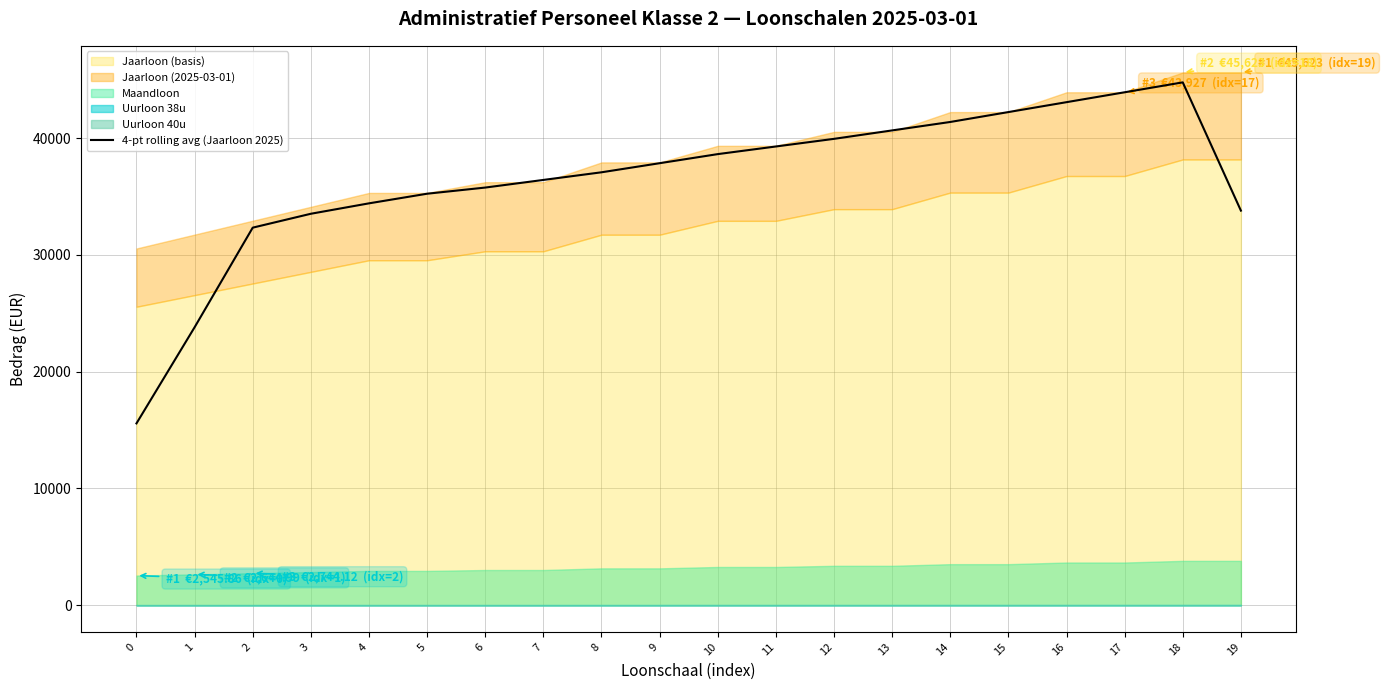

What is the ratio of the value at 13 to the value at 18?

0.9